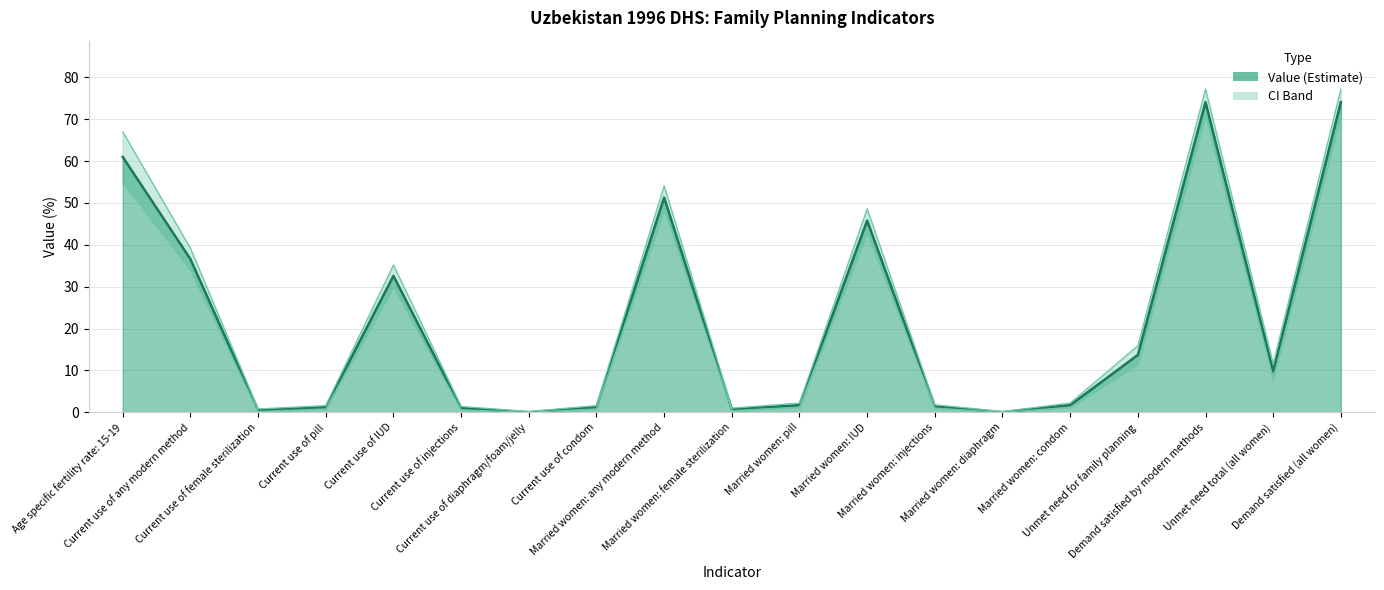

True or false: CILow has more than 0 interior local peaks.

True